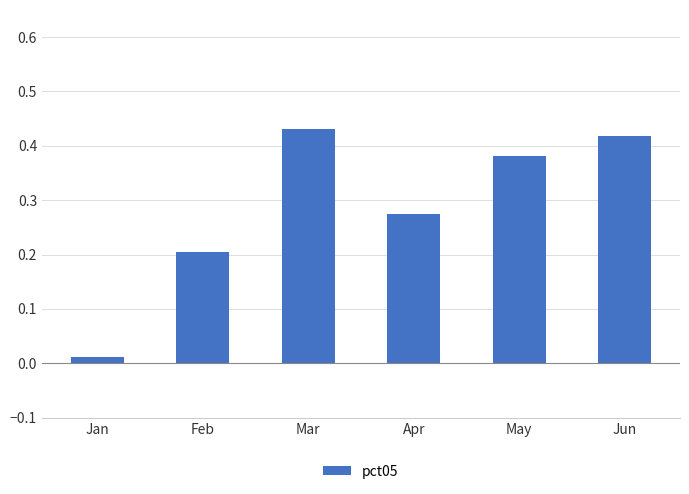

What is the difference between the values at Feb and Apr?

0.1